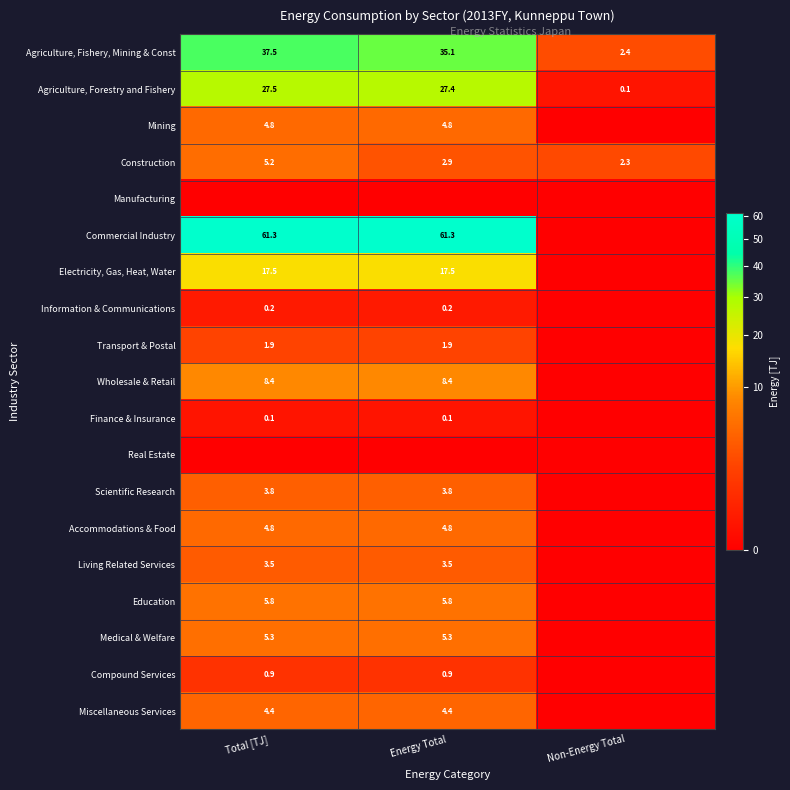

What is the greatest value displayed?

61.3